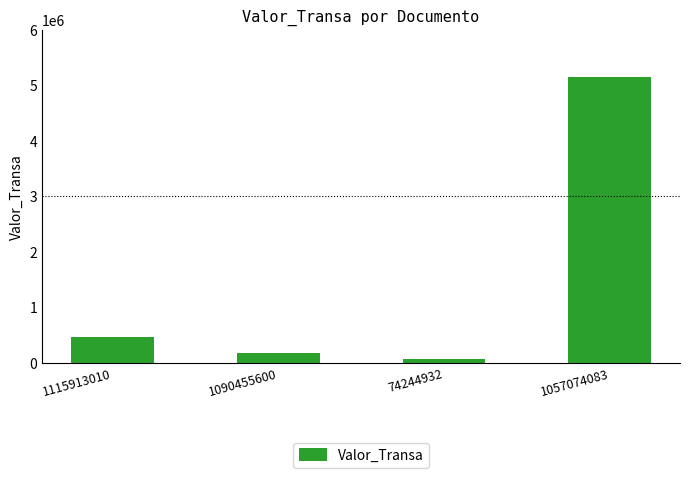

The value at 1115913010 is 253440. True or false?

False